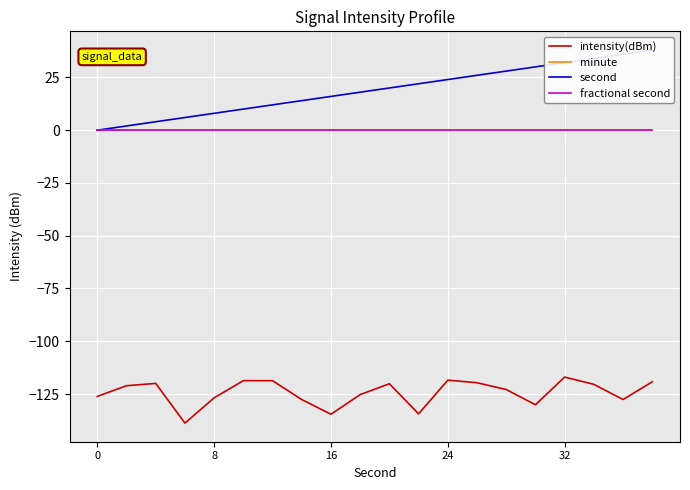

True or false: fractional second and second intersect in this chart.

False